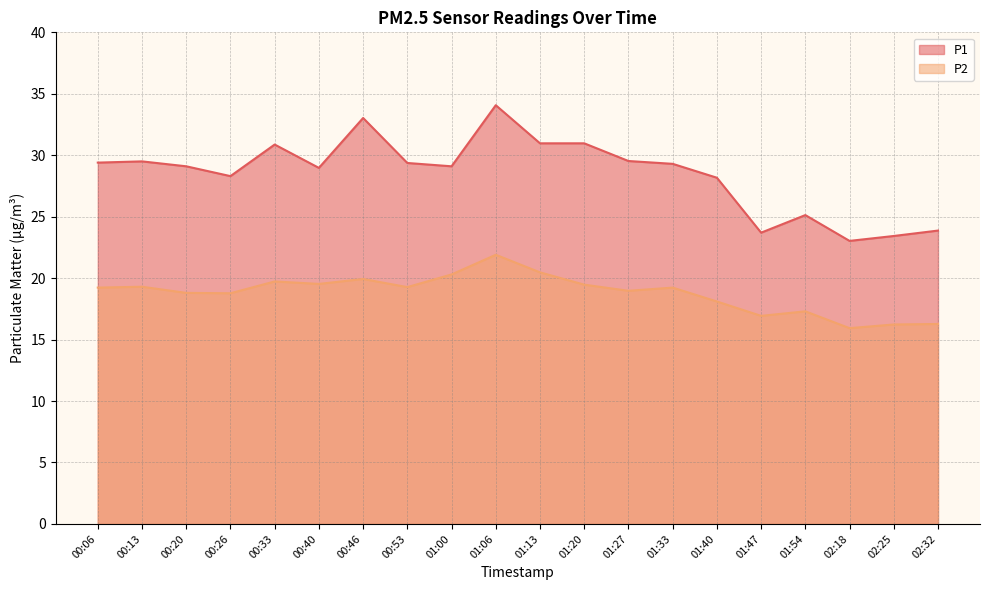

How many data points in P2 are less than 19?

9